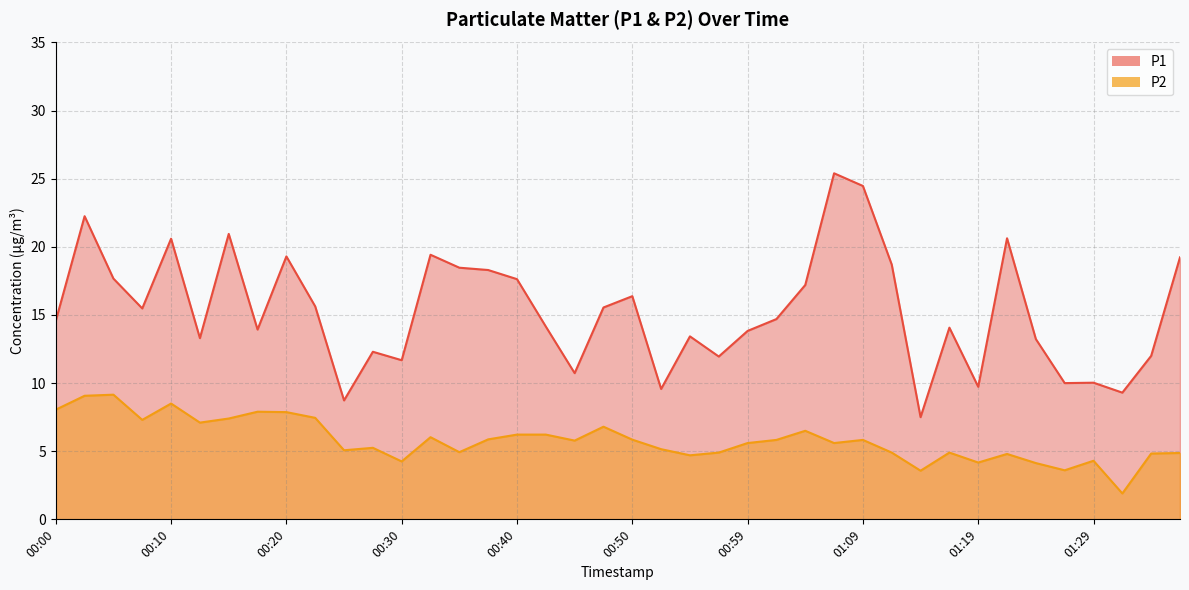

Where is the first local maximum for P2?

00:05